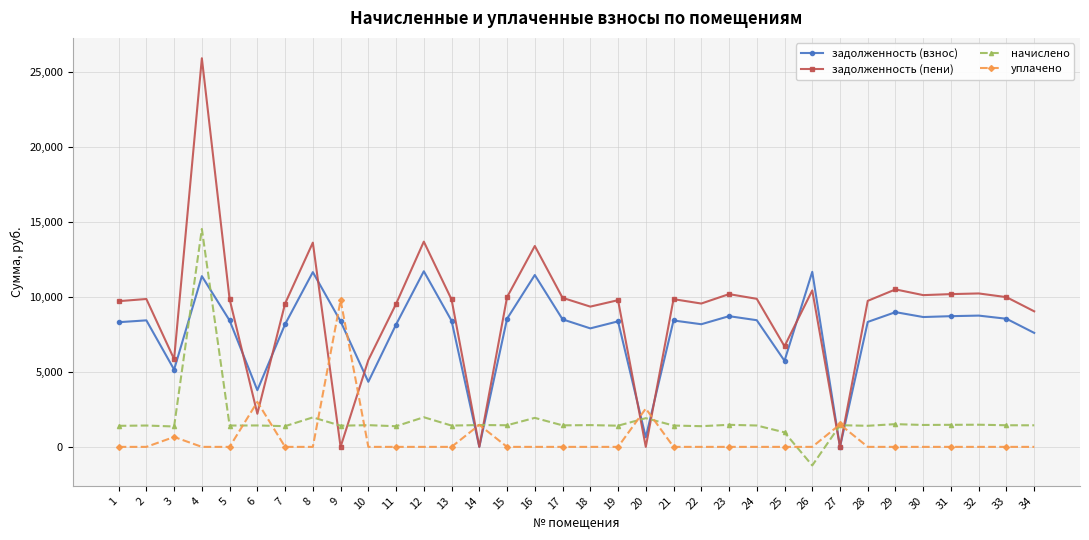

What is the approximate value of задолженность (взнос) at 2?

8438.4